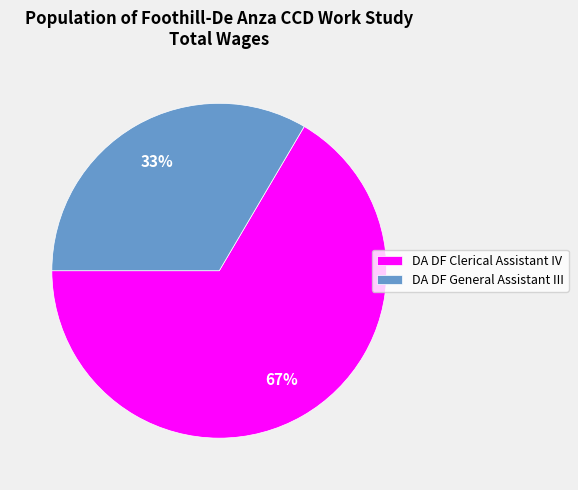

What percentage is the DA DF Clerical Assistant IV slice, to the nearest percent?

67%